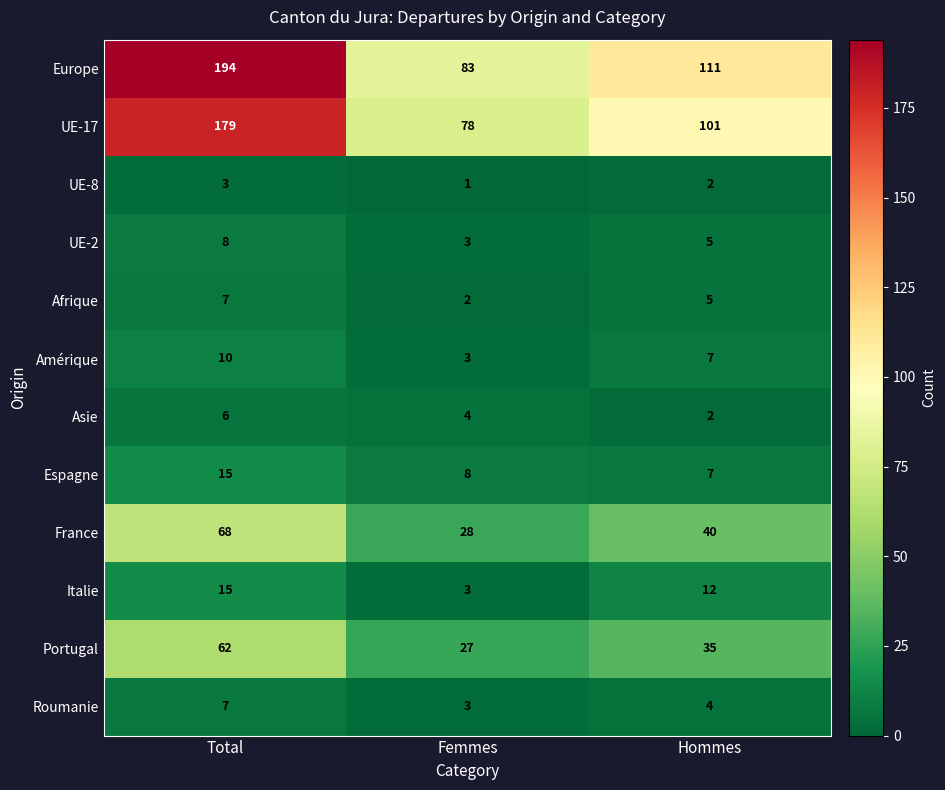

Count the number of data series in this chart.

12